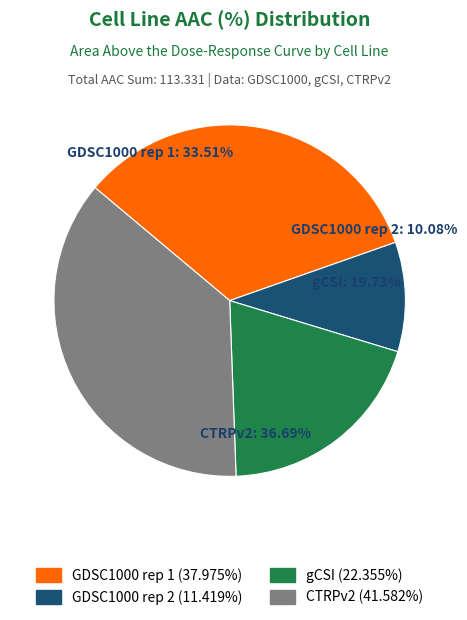

Which has a higher value, gCSI or CTRPv2?

CTRPv2